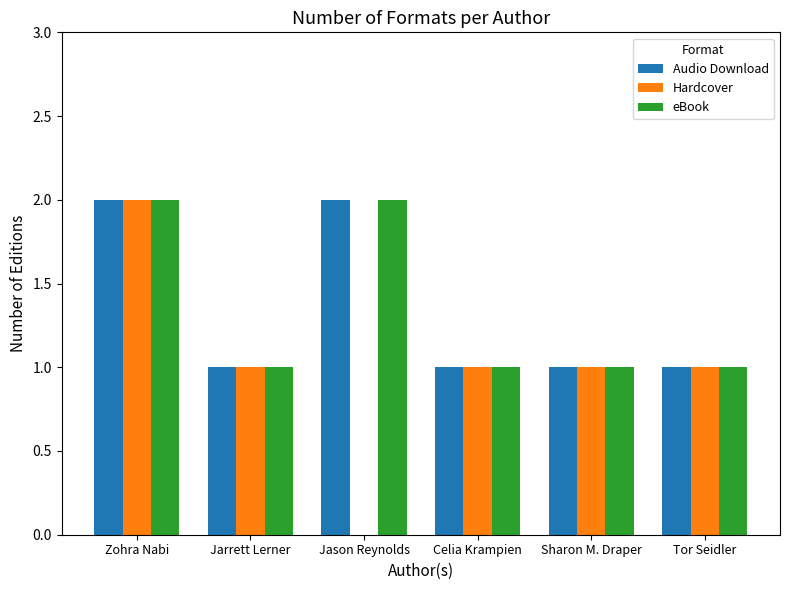

At which category is the sum across all series the highest?

Zohra Nabi